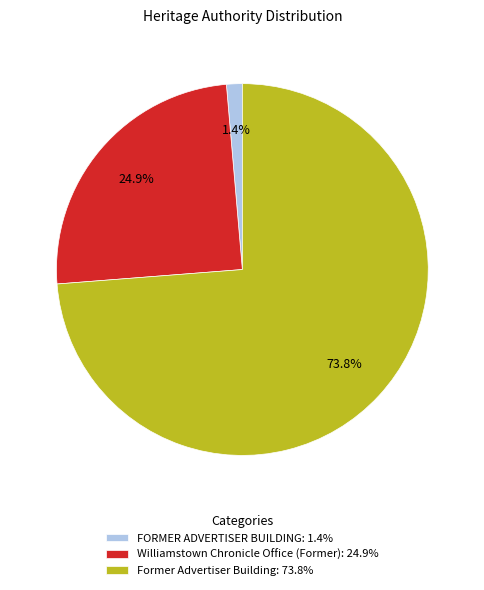

How many slices are in this pie chart?

3